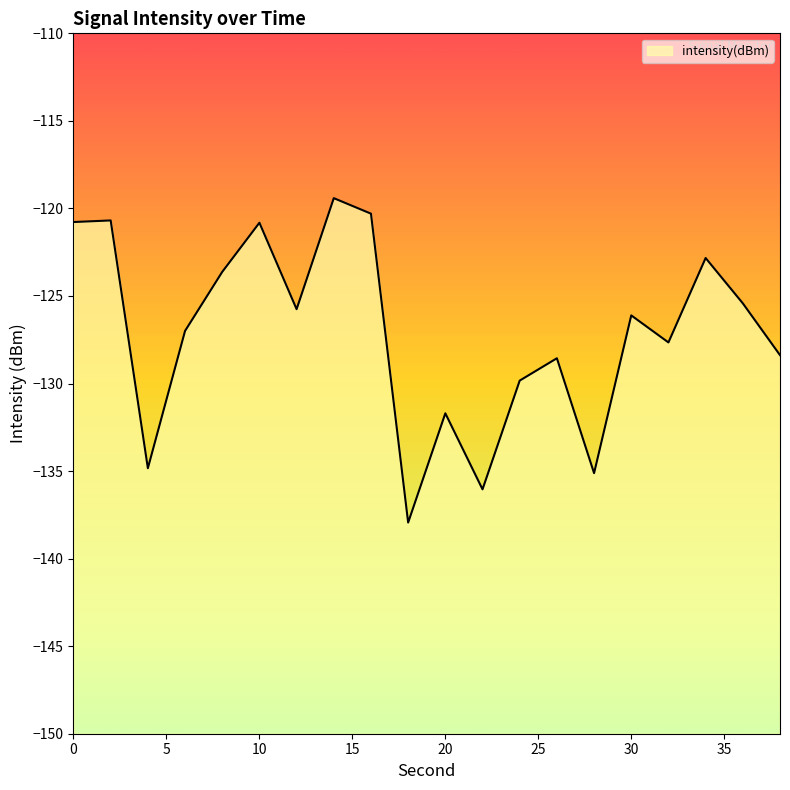

What is the difference between the second highest and second lowest values?

15.7